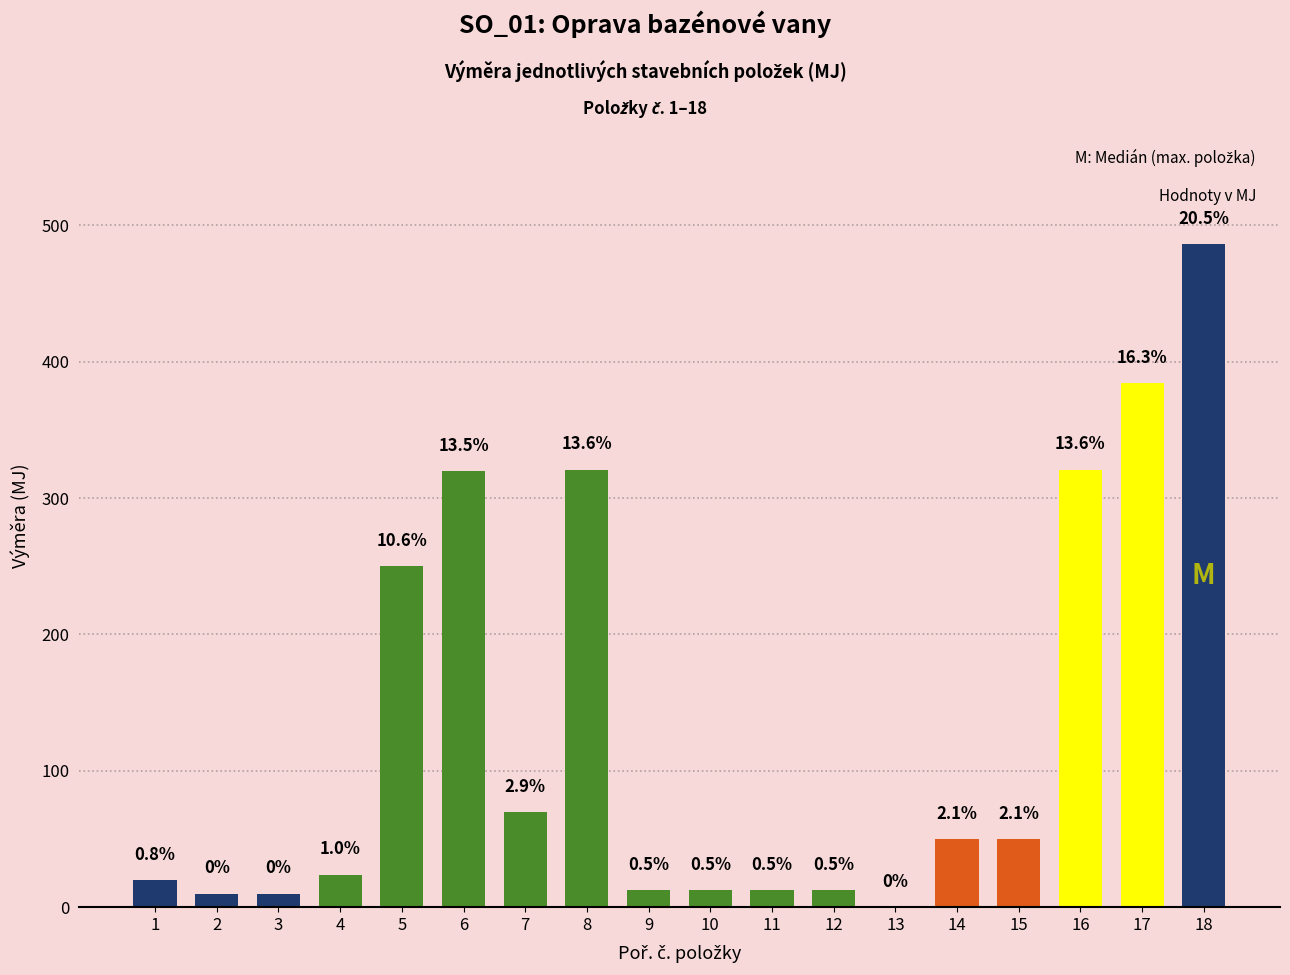

What is the change in value from 14 to 18?

+436.0